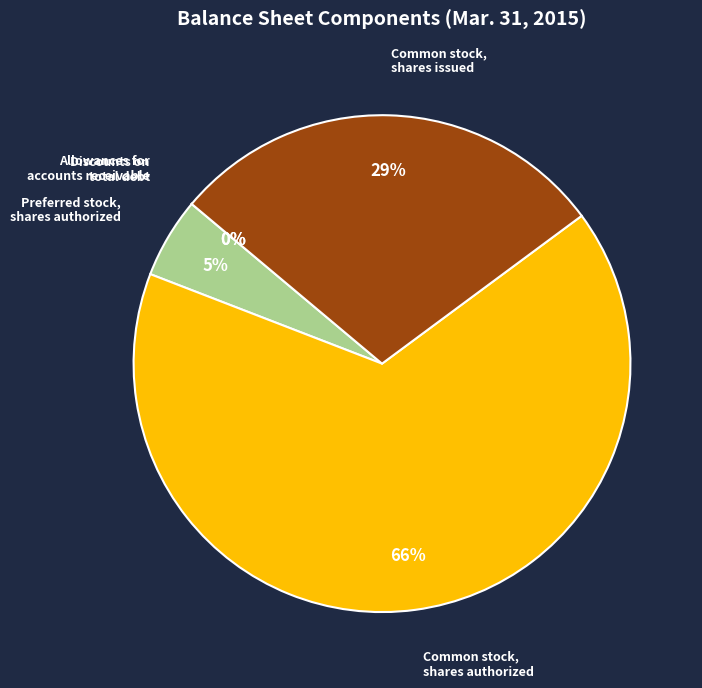

To the nearest percent, what is the average slice percentage?

20%